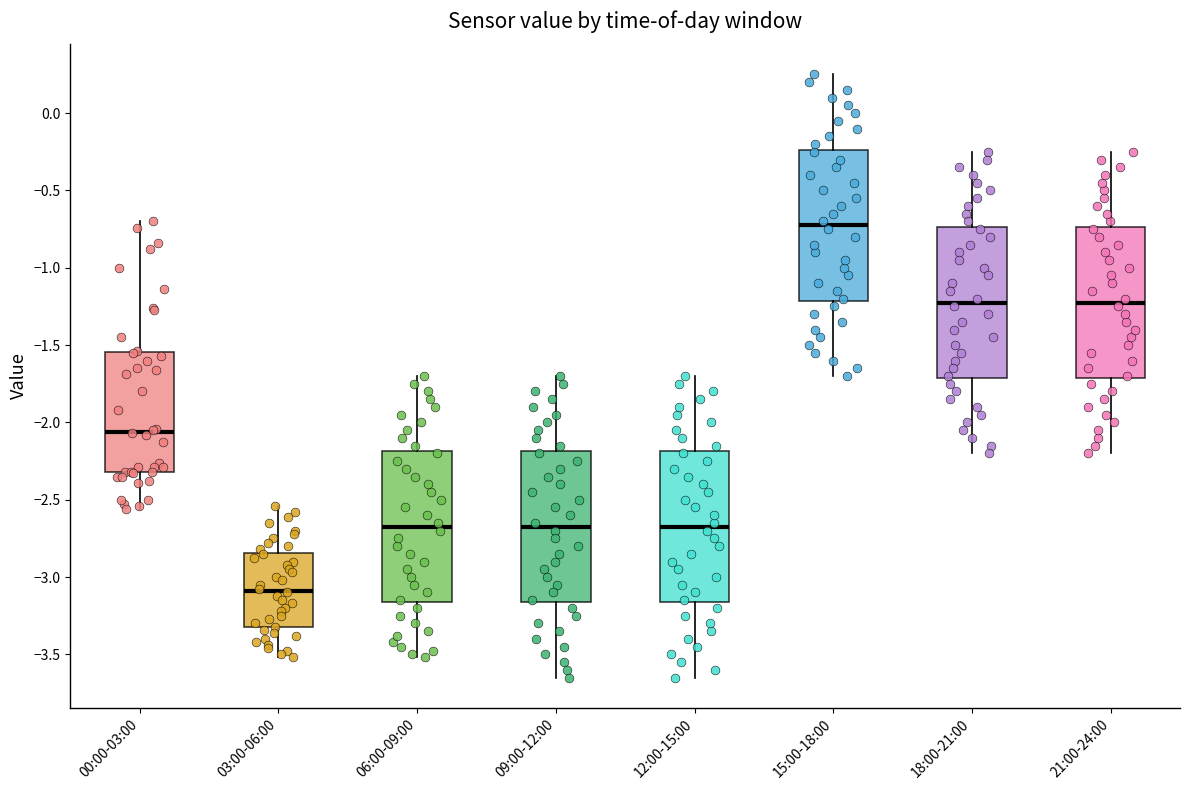

Reading left to right, read every box against the y-axis: the position of its median line, the range the box covers, and the ends of its whiskers. The values are not printed on the chart, so give them approximately, as read against the axis.

00:00-03:00: median -2.05, box -2.30 to -1.55, whiskers -2.55 to -0.70
03:00-06:00: median -3.10, box -3.30 to -2.85, whiskers -3.50 to -2.55
06:00-09:00: median -2.65, box -3.15 to -2.20, whiskers -3.50 to -1.70
09:00-12:00: median -2.65, box -3.15 to -2.20, whiskers -3.65 to -1.70
12:00-15:00: median -2.65, box -3.15 to -2.20, whiskers -3.65 to -1.70
15:00-18:00: median -0.70, box -1.20 to -0.25, whiskers -1.70 to 0.25
18:00-21:00: median -1.20, box -1.70 to -0.75, whiskers -2.20 to -0.25
21:00-24:00: median -1.20, box -1.70 to -0.75, whiskers -2.20 to -0.25